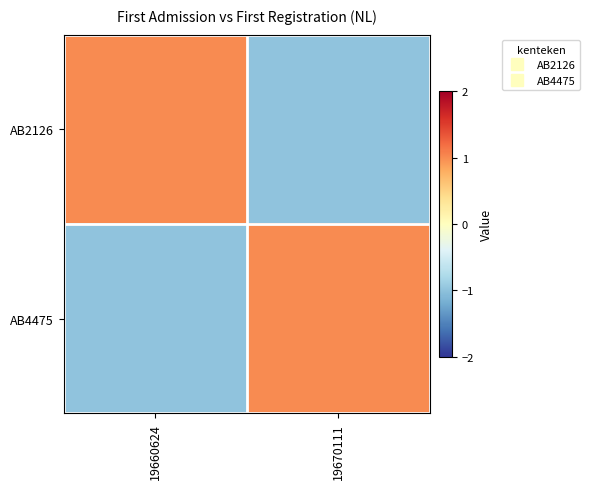

Between 19660624 and 19670111, which series saw the biggest shift?

AB2126